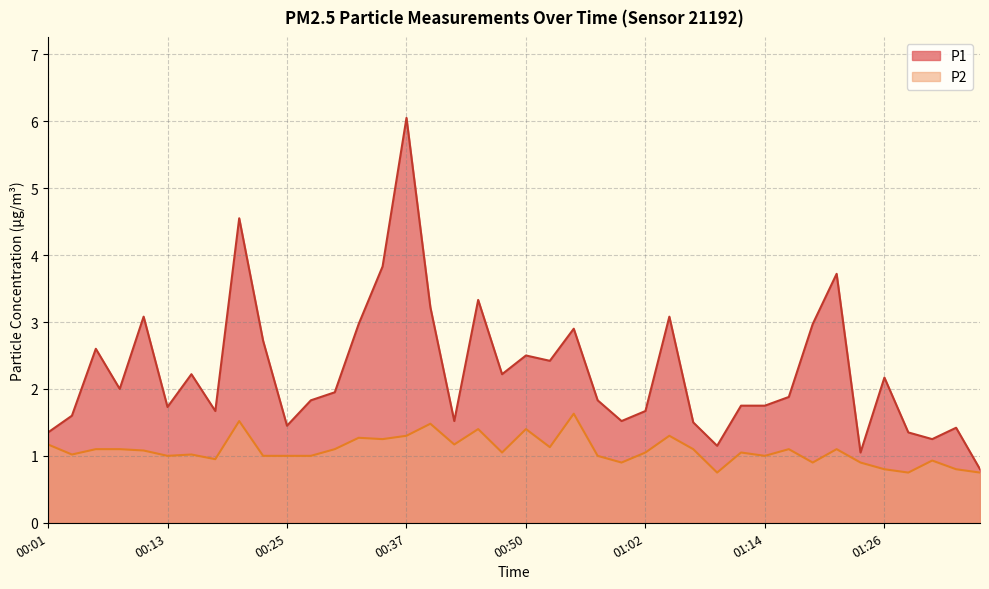

Reading left to right, extract all data points from this chart.

P1: 00:01=1.4	00:03=1.6	00:06=2.6	00:08=2.0	00:11=3.1	00:13=1.7	00:16=2.2	00:18=1.7	00:20=4.5	00:23=2.7	00:25=1.4	00:28=1.8	00:30=1.9	00:32=3.0	00:35=3.8	00:37=6.0	00:40=3.2	00:42=1.5	00:45=3.3	00:47=2.2	00:50=2.5	00:52=2.4	00:55=2.9	00:57=1.8	01:00=1.5	01:02=1.7	01:04=3.1	01:07=1.5	01:09=1.1	01:12=1.8	01:14=1.8	01:17=1.9	01:19=3.0	01:21=3.7	01:24=1.1	01:26=2.2	01:29=1.4	01:31=1.2	01:34=1.4	01:36=0.8
P2: 00:01=1.2	00:03=1.0	00:06=1.1	00:08=1.1	00:11=1.1	00:13=1.0	00:16=1.0	00:18=0.9	00:20=1.5	00:23=1.0	00:25=1.0	00:28=1.0	00:30=1.1	00:32=1.3	00:35=1.2	00:37=1.3	00:40=1.5	00:42=1.2	00:45=1.4	00:47=1.1	00:50=1.4	00:52=1.1	00:55=1.6	00:57=1.0	01:00=0.9	01:02=1.1	01:04=1.3	01:07=1.1	01:09=0.8	01:12=1.1	01:14=1.0	01:17=1.1	01:19=0.9	01:21=1.1	01:24=0.9	01:26=0.8	01:29=0.8	01:31=0.9	01:34=0.8	01:36=0.8